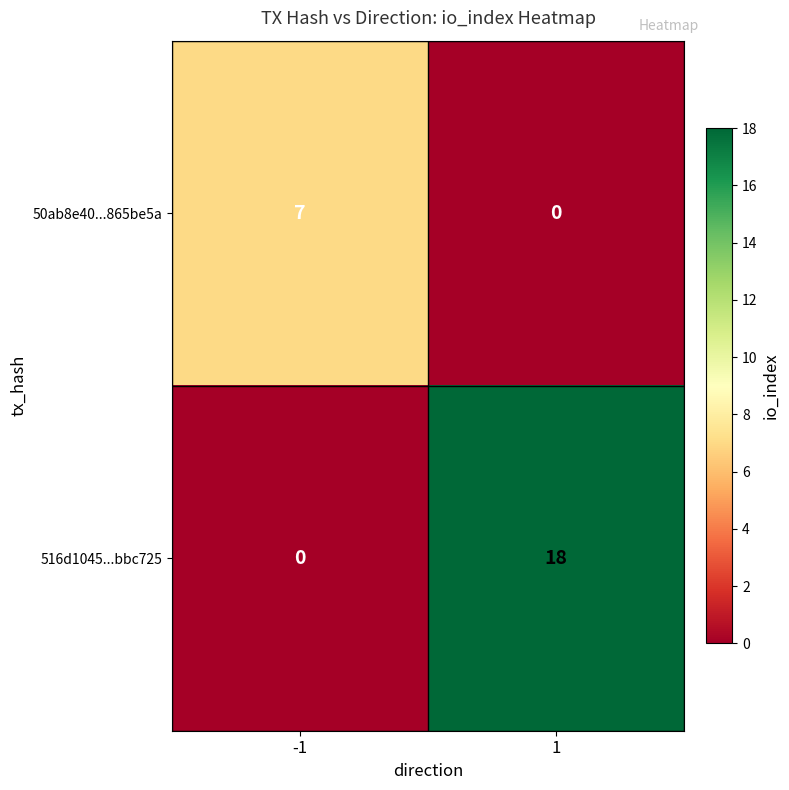

What is the greatest value displayed?

18